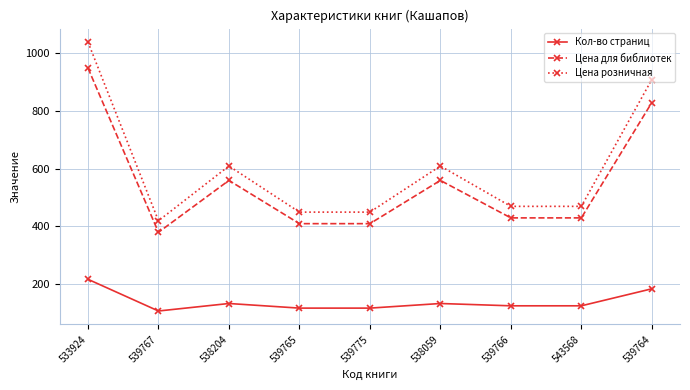

What is the spread (max minus min) of values at 538204?

477